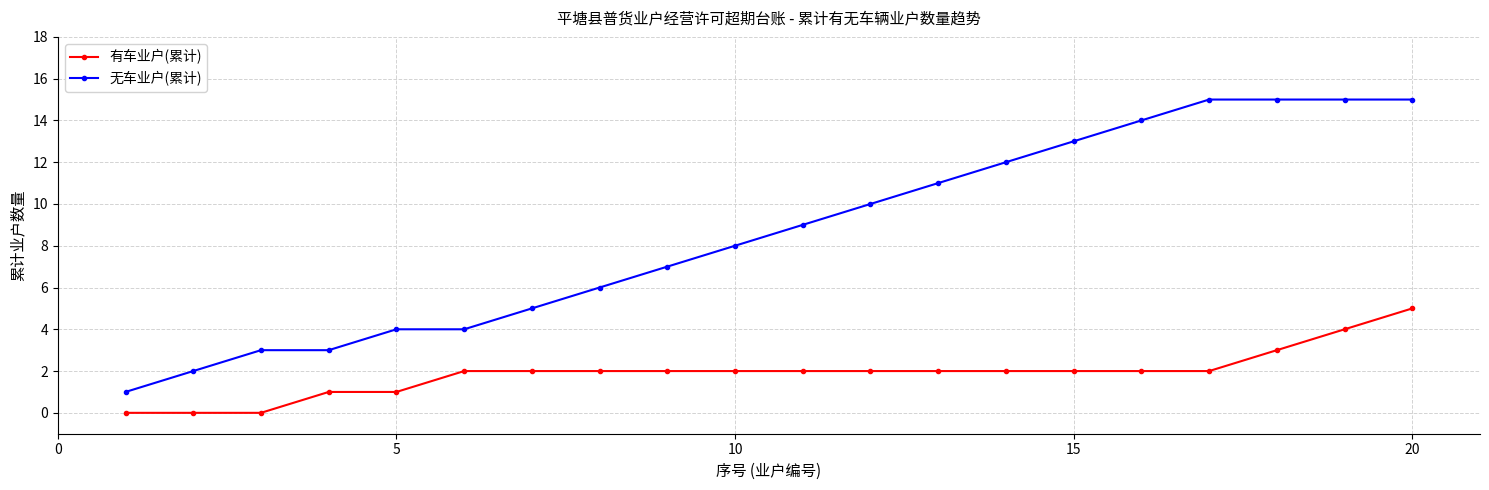

True or false: 无车业户(累计) and 有车业户(累计) cross at least once.

False